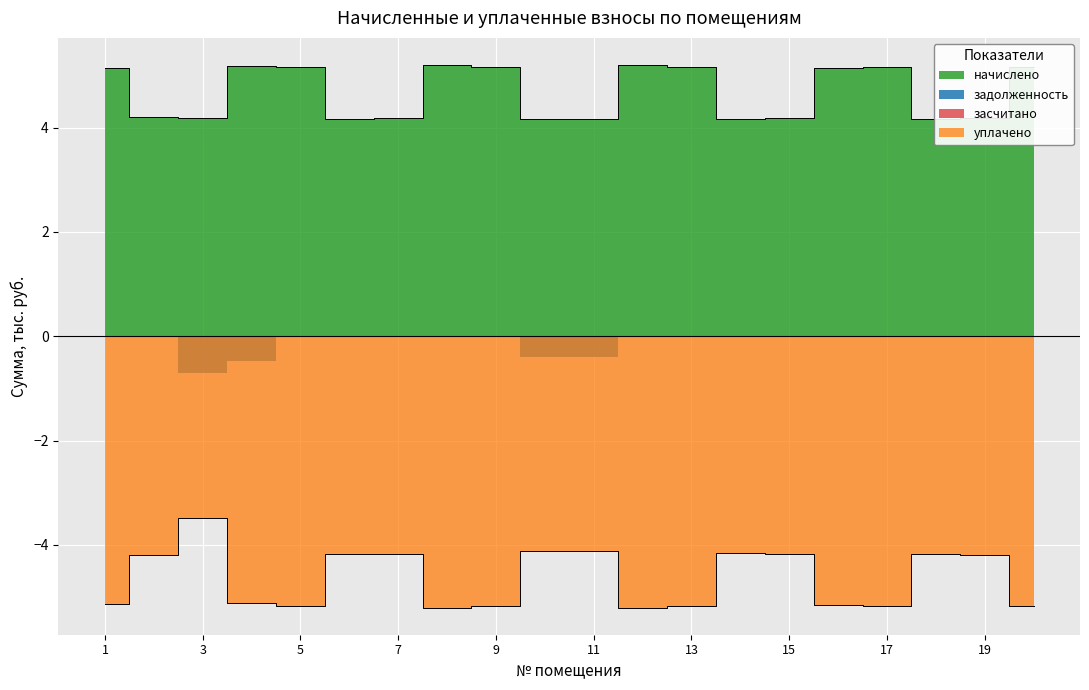

How many lines are shown in the chart?

2